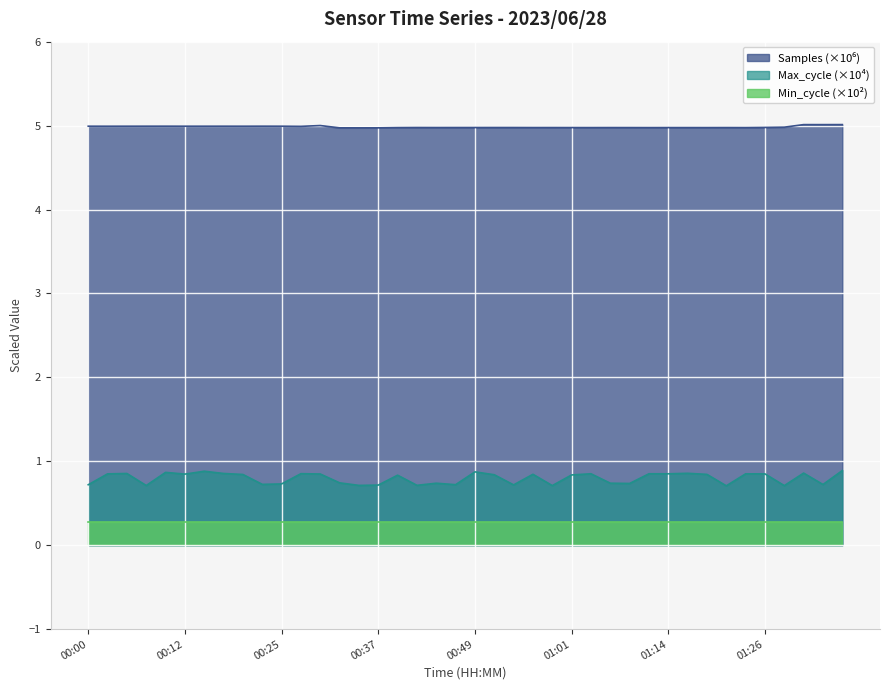

Which category has the lowest value in the Max_cycle series?

01:21